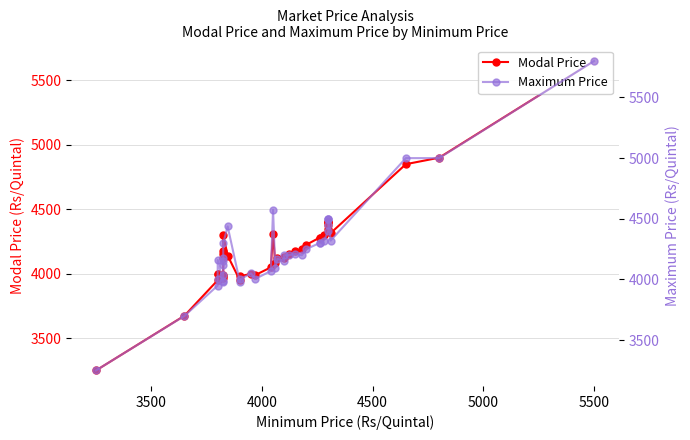

How many data points in Modal Price are less than 4150?

19